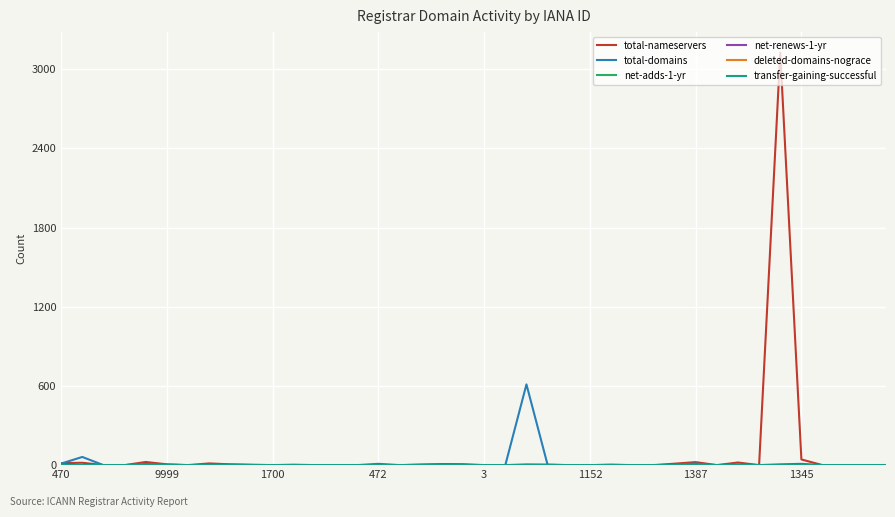

What is the average value of the total-nameservers series?

84